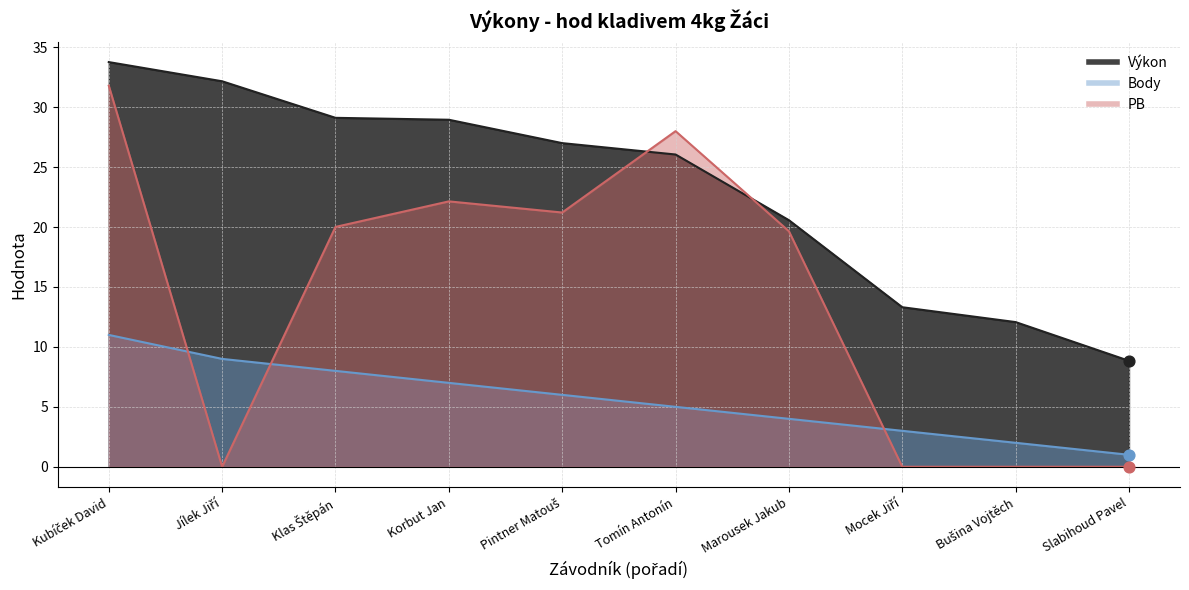

Which series has the largest Y range (max minus min)?

PB